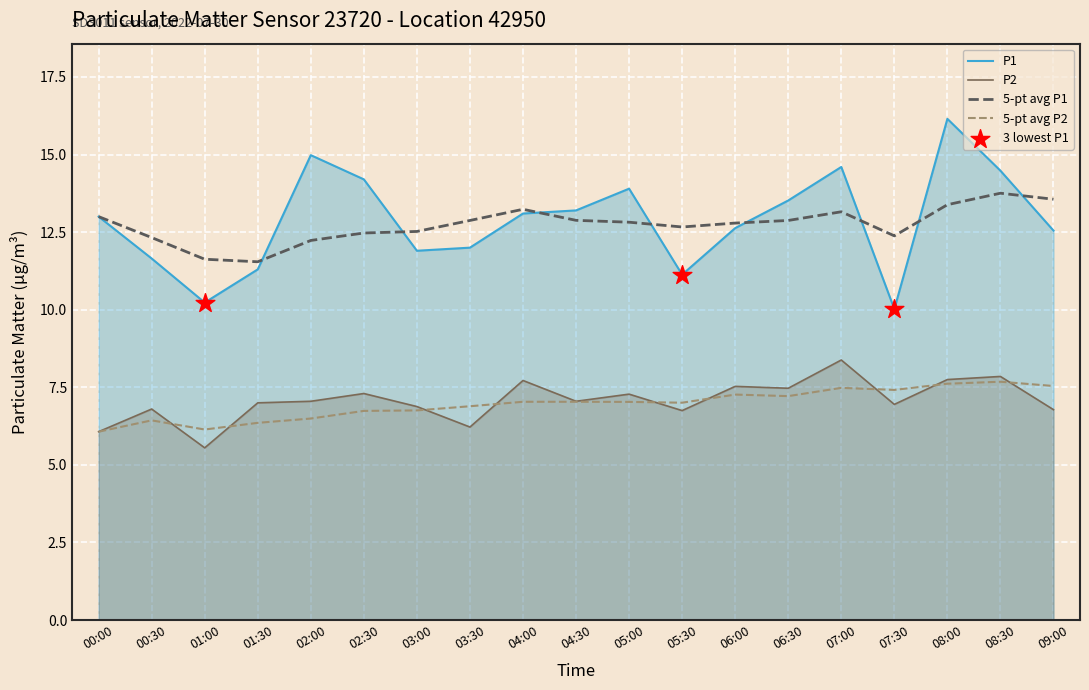

Which series reaches the minimum Y coordinate?

P2